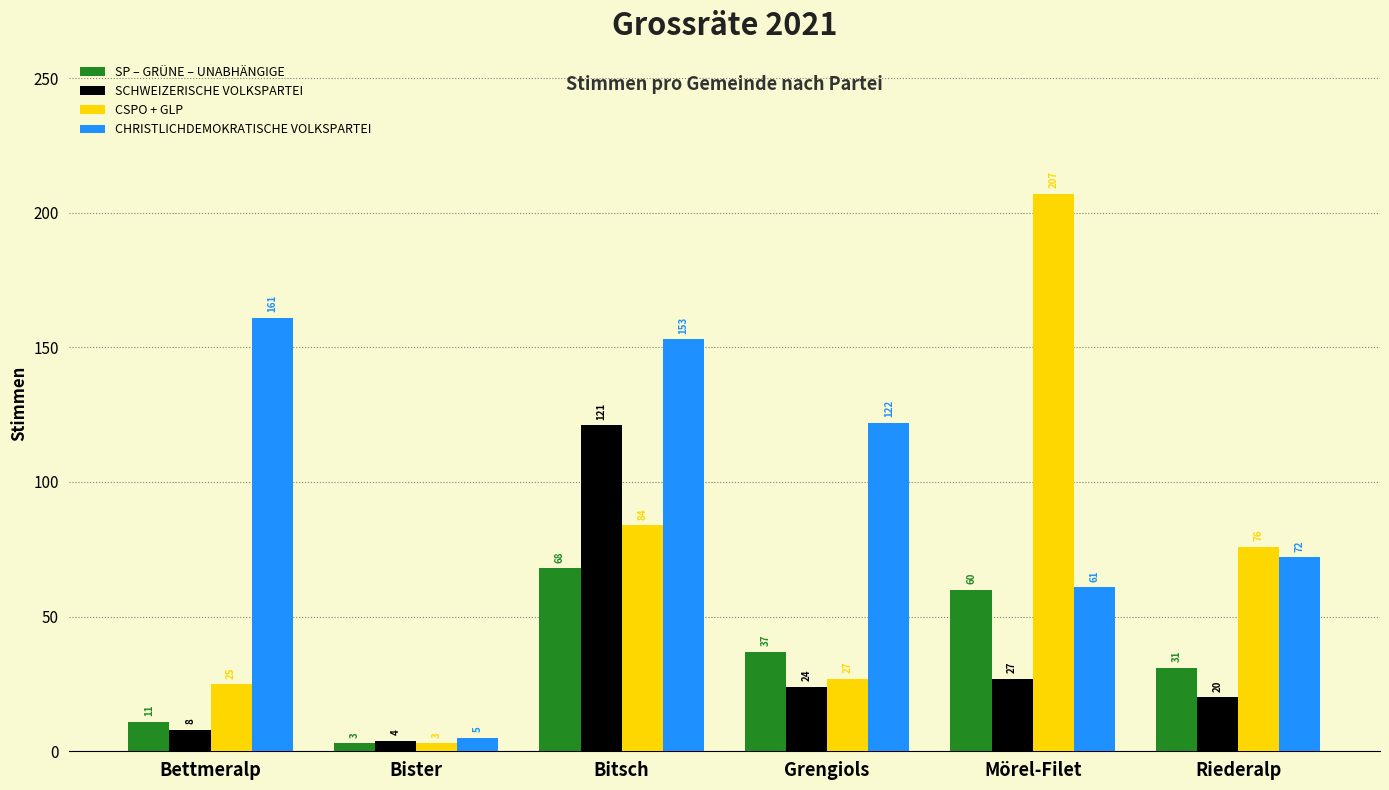

How many data points in CSPO + GLP are less than 76?

3